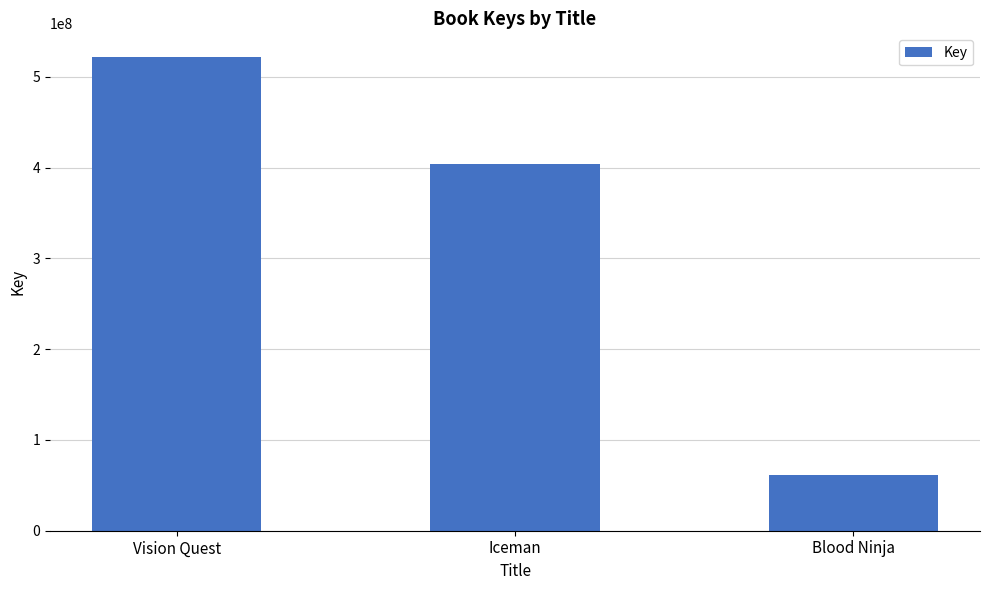

What is the minimum value shown in the chart?

61597452